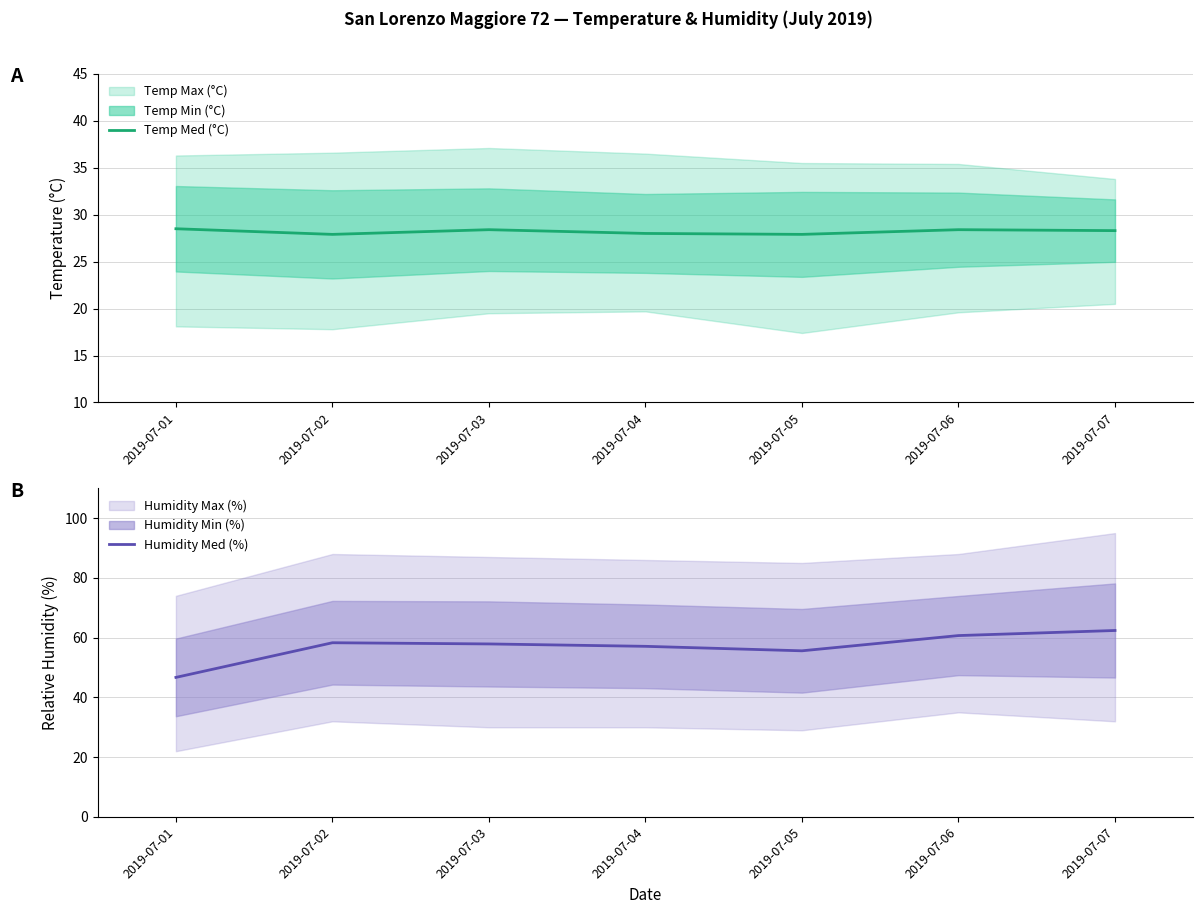

True or false: Temp Med (°C) and Humidity Med (%) cross at least once.

False